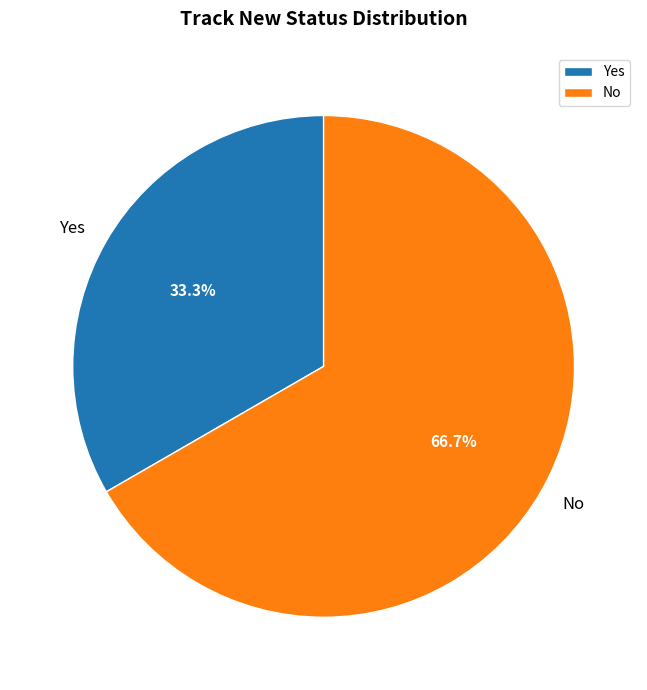

What is the smallest slice in the pie chart?

Yes